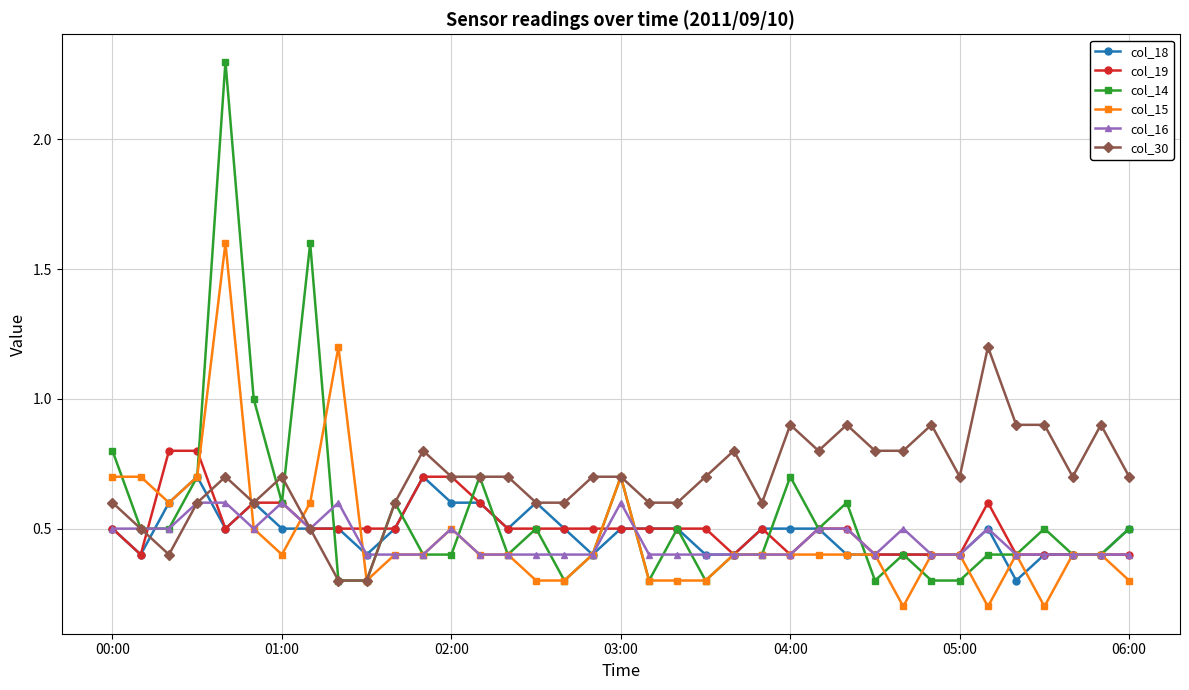

What is the lowest value of the col_30 series?

0.3